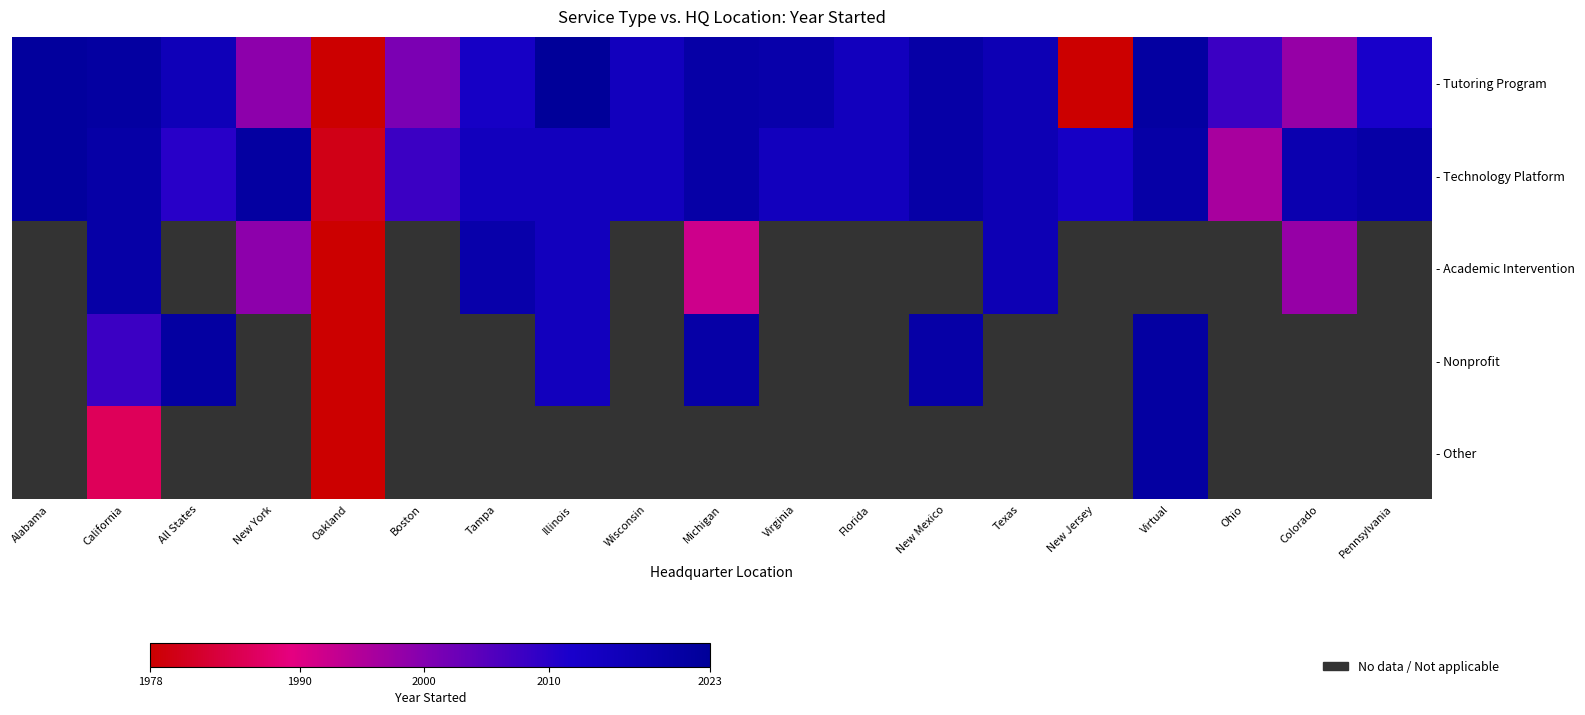

Which series has the widest spread of values?

- Nonprofit